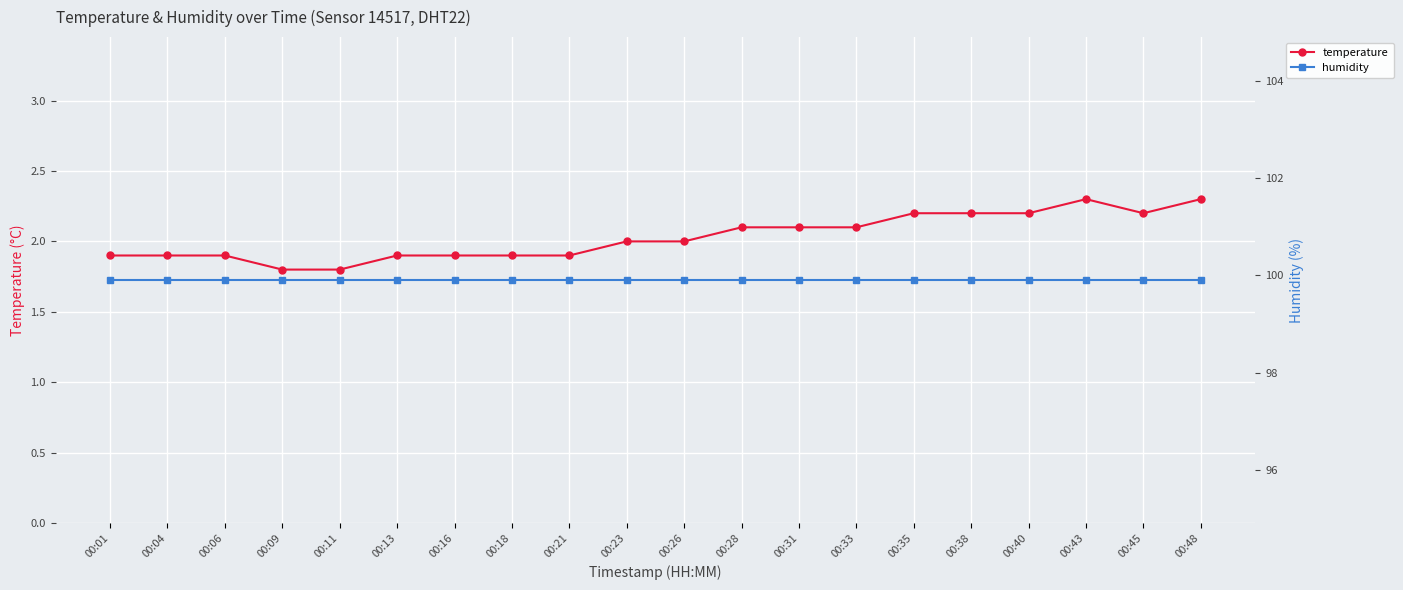

Which series has the largest total across all categories?

humidity